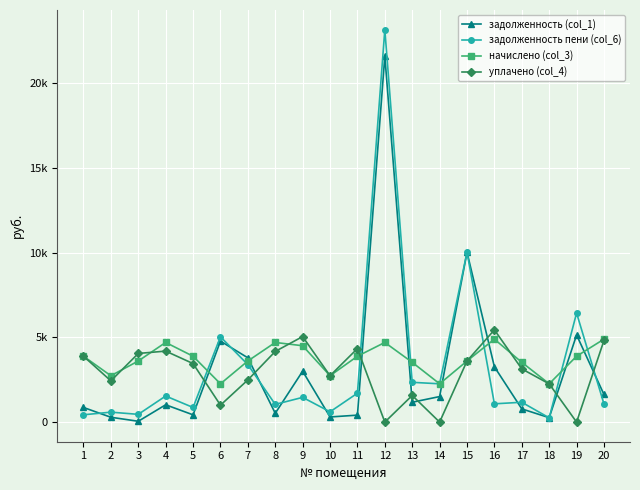

What are all the series names shown in the legend?

задолженность (col_1), задолженность пени (col_6), начислено (col_3), уплачено (col_4)